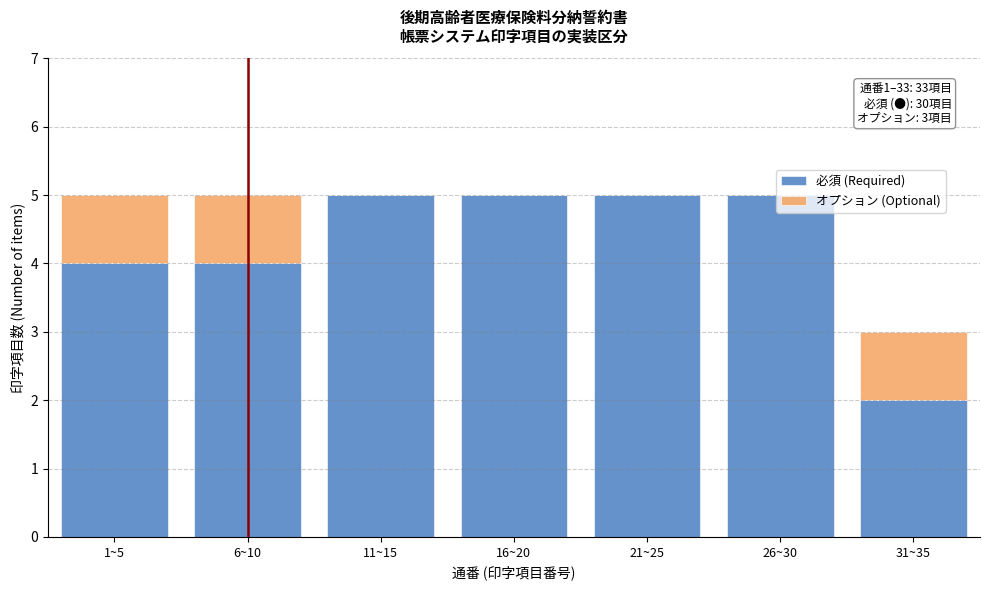

The value of 必須 (Required) at 21~25 is 5. True or false?

True